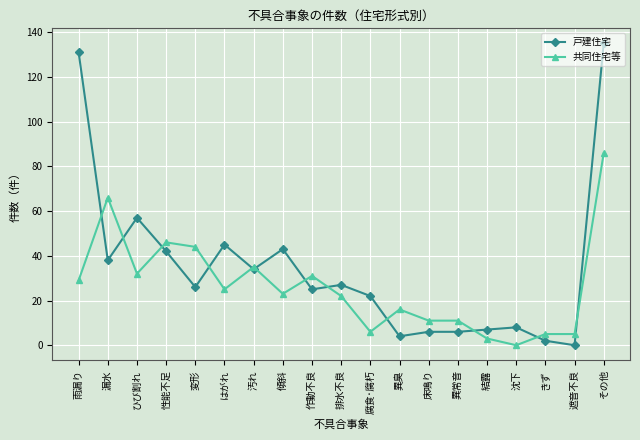

What position from the left is 異常音?

14